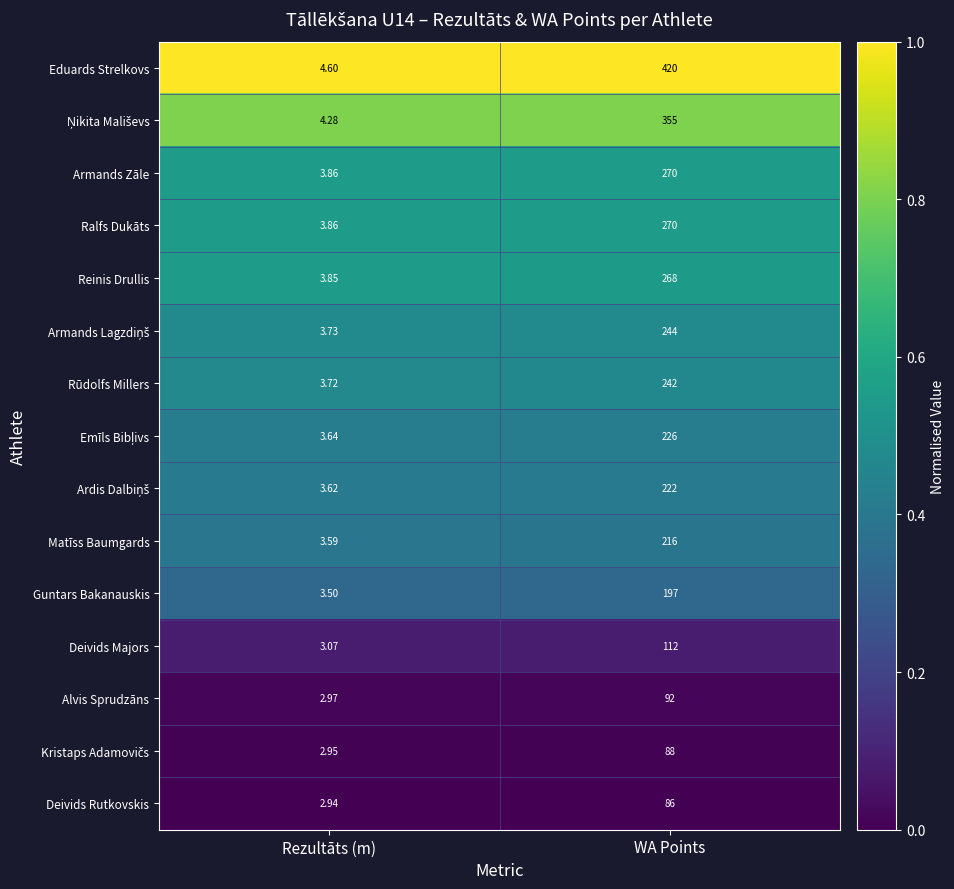

Which series has the largest range (max minus min)?

Eduards Strelkovs